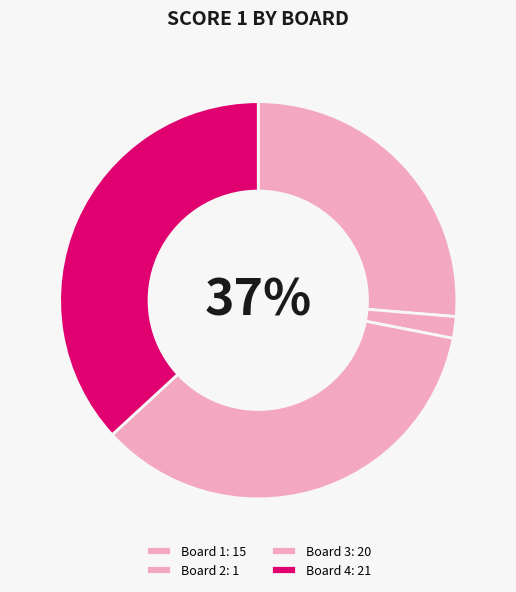

Is there a majority slice in this chart?

No